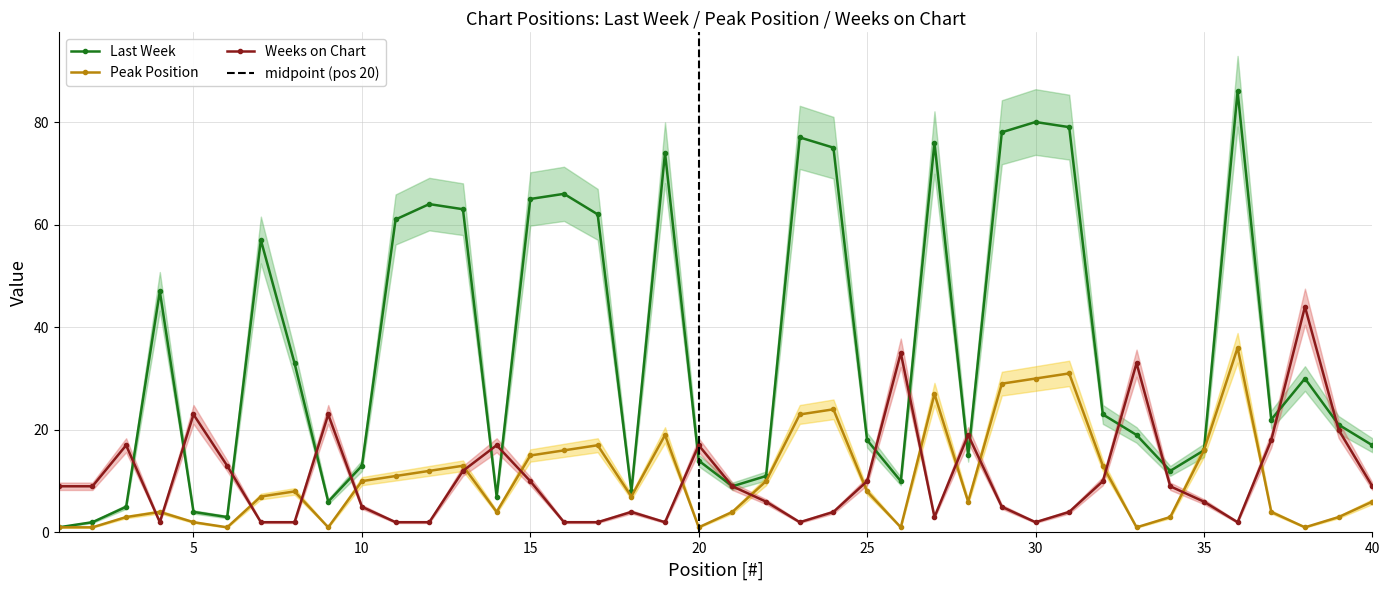

True or false: Weeks on Chart and Peak Position intersect in this chart.

True